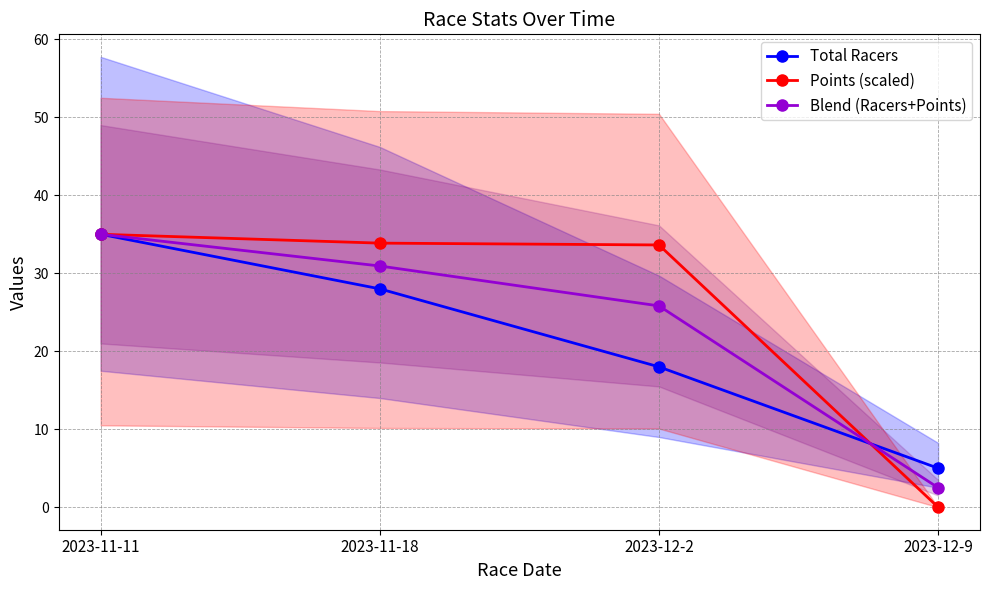

Which series has the largest range (max minus min)?

Points (scaled)